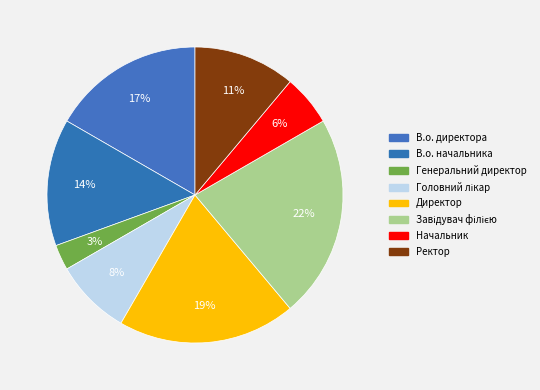

Count the number of slices in the pie.

8